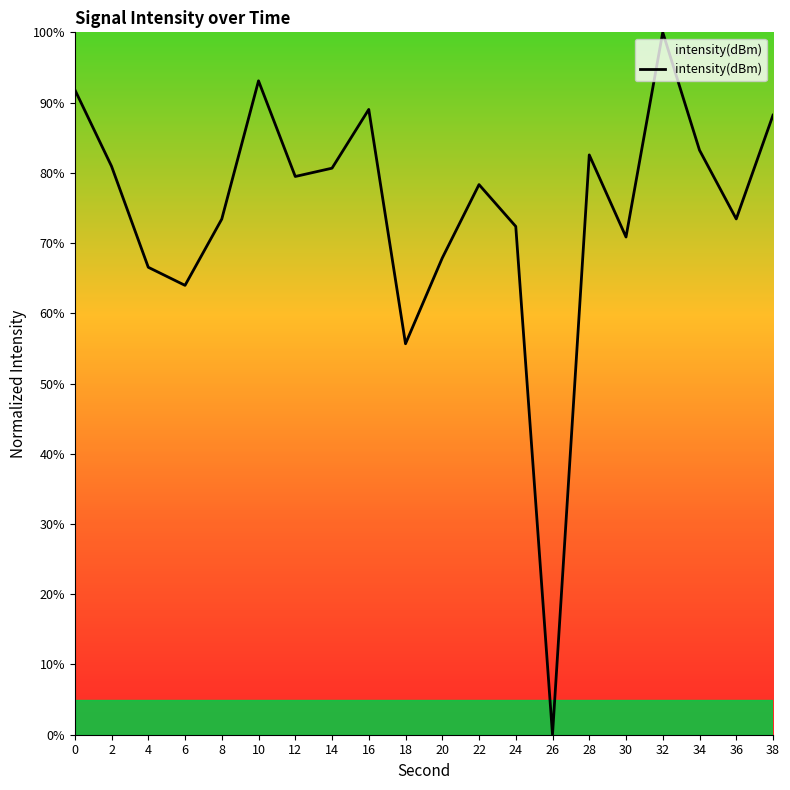

How many interior local peaks (higher than both neighbors) does the data have?

5